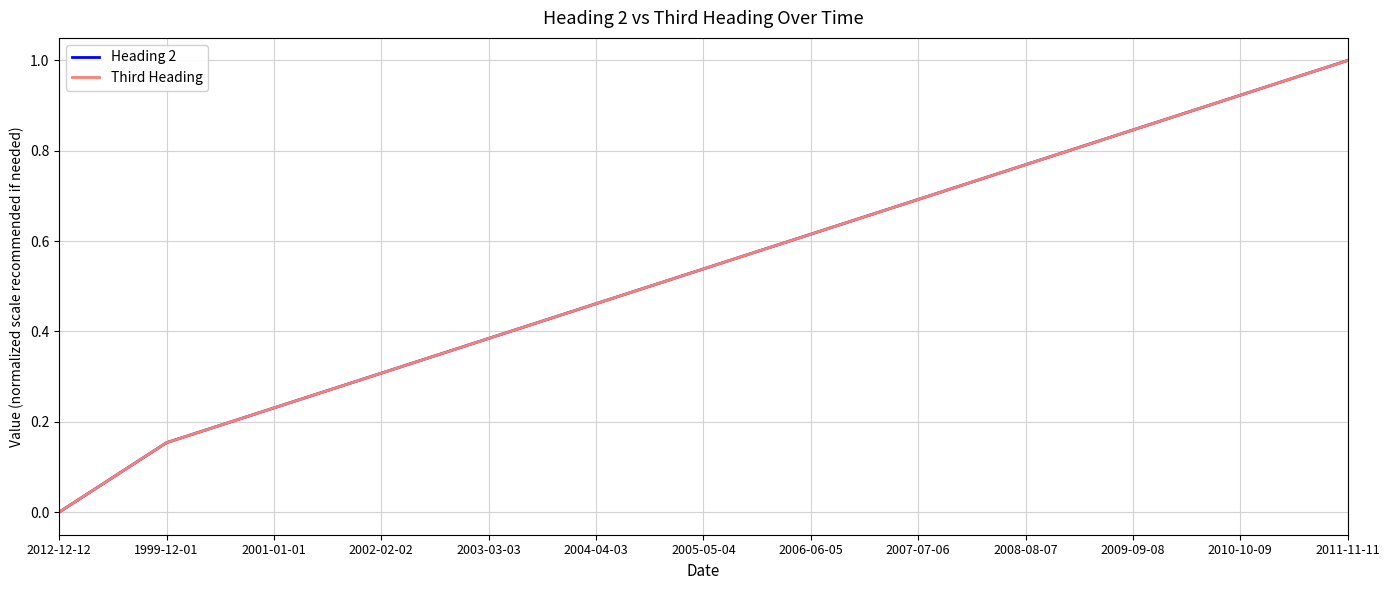

What is the label of the 6th point from the right?

2006-06-05